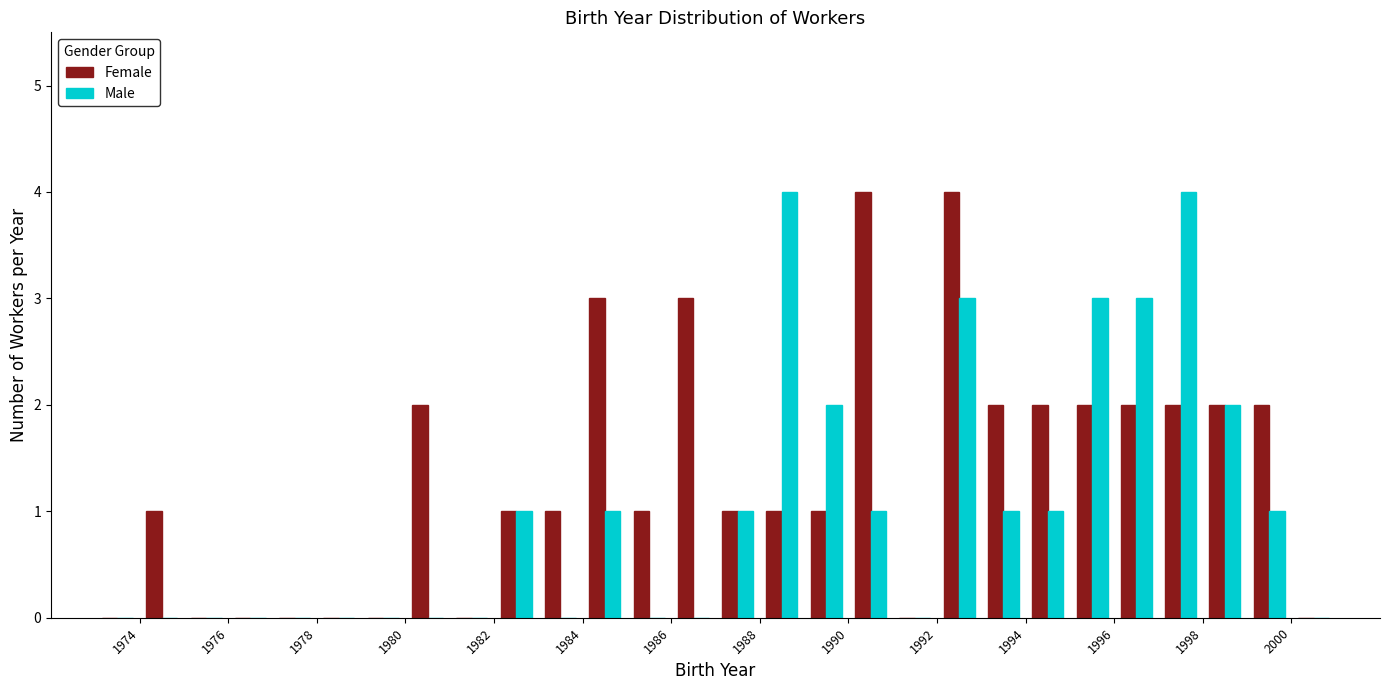

Reading left to right, transcribe this chart: for each range on the x-axis, give the height of each series' bar. The values are not printed on the chart, so give them approximately, as read against the axis.

1973 to 1974: Female=0	Male=0
1974 to 1975: Female=1	Male=0
1975 to 1976: Female=0	Male=0
1976 to 1977: Female=0	Male=0
1977 to 1978: Female=0	Male=0
1978 to 1979: Female=0	Male=0
1979 to 1980: Female=0	Male=0
1980 to 1981: Female=2	Male=0
1981 to 1982: Female=0	Male=0
1982 to 1983: Female=1	Male=1
1983 to 1984: Female=1	Male=0
1984 to 1985: Female=3	Male=1
1985 to 1986: Female=1	Male=0
1986 to 1987: Female=3	Male=0
1987 to 1988: Female=1	Male=1
1988 to 1989: Female=1	Male=4
1989 to 1990: Female=1	Male=2
1990 to 1991: Female=4	Male=1
1991 to 1992: Female=0	Male=0
1992 to 1993: Female=4	Male=3
1993 to 1994: Female=2	Male=1
1994 to 1995: Female=2	Male=1
1995 to 1996: Female=2	Male=3
1996 to 1997: Female=2	Male=3
1997 to 1998: Female=2	Male=4
1998 to 1999: Female=2	Male=2
1999 to 2000: Female=2	Male=1
2000 to 2001: Female=0	Male=0